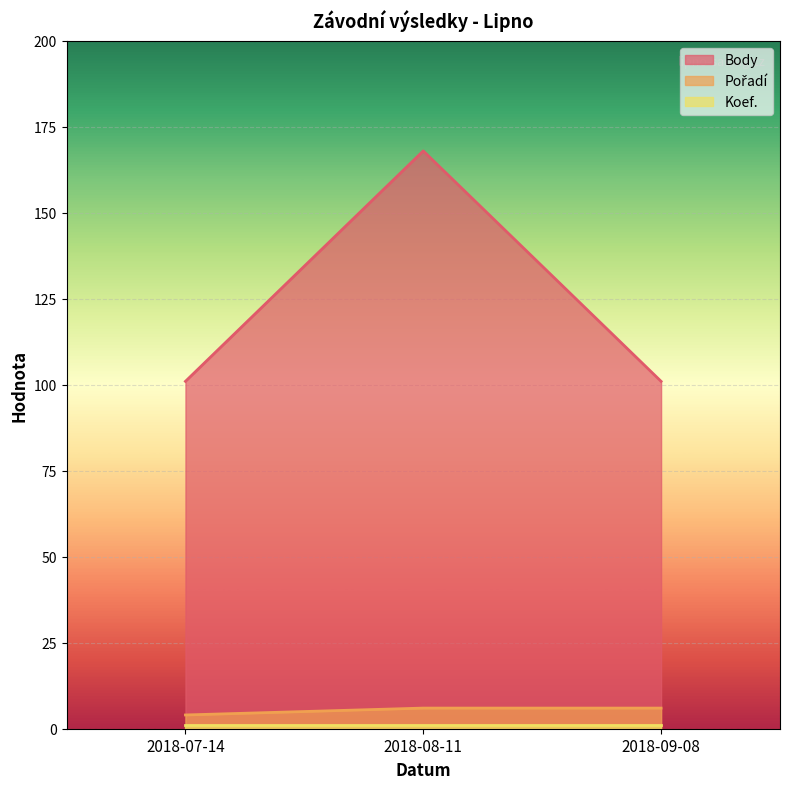

What is the maximum value for Body?

168